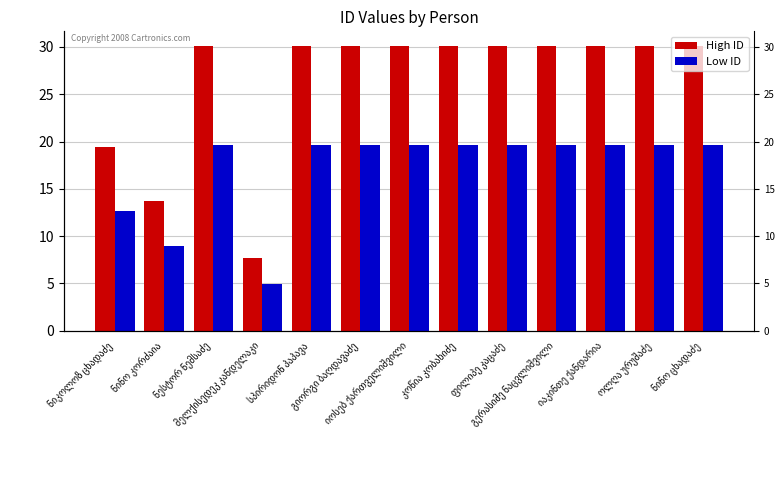

At how many categories does at least one series exceed 13?

12